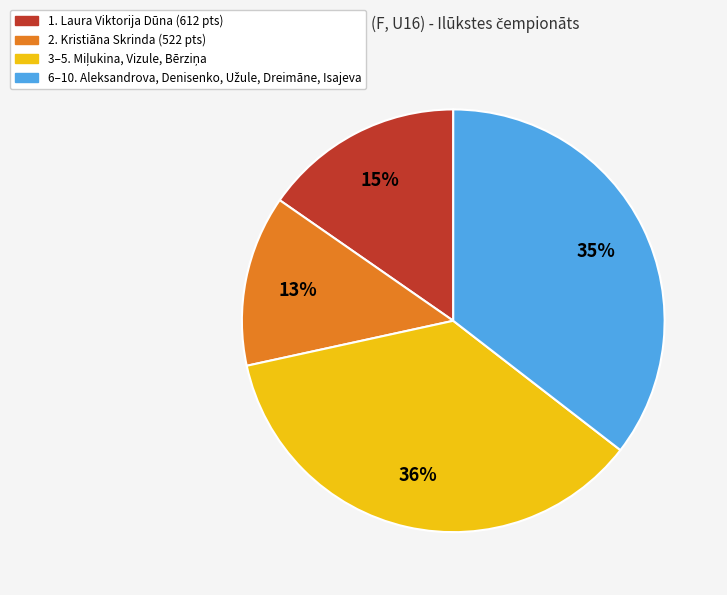

Does any single category account for the majority?

No